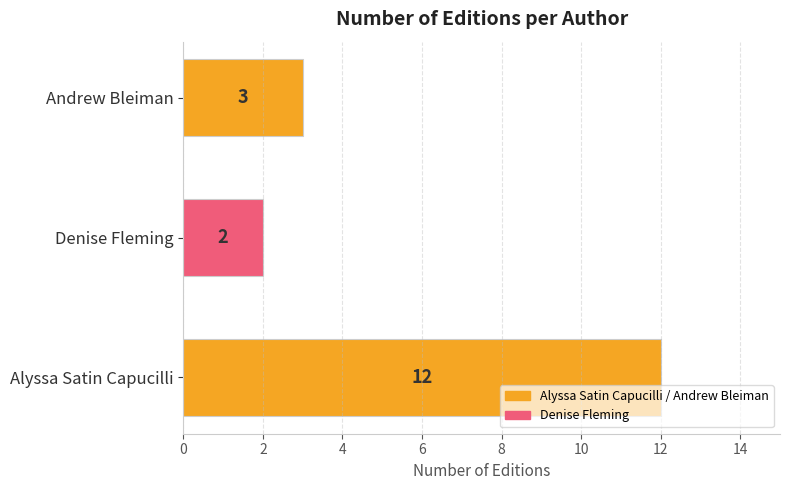

What is the difference between the maximum and minimum values?

10